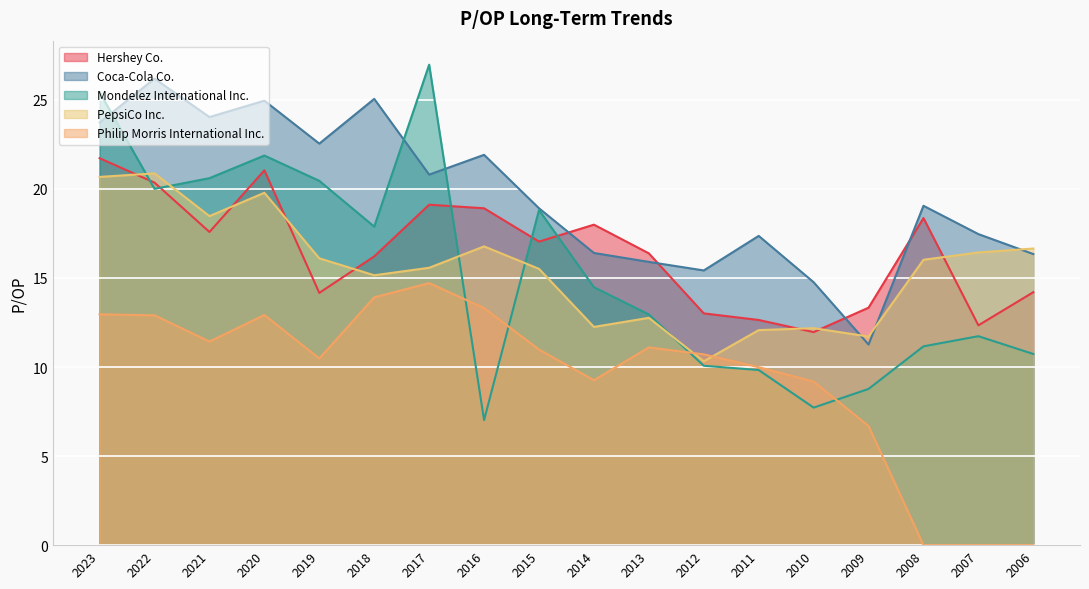

How many values in the Mondelez International Inc. series exceed 14?

9